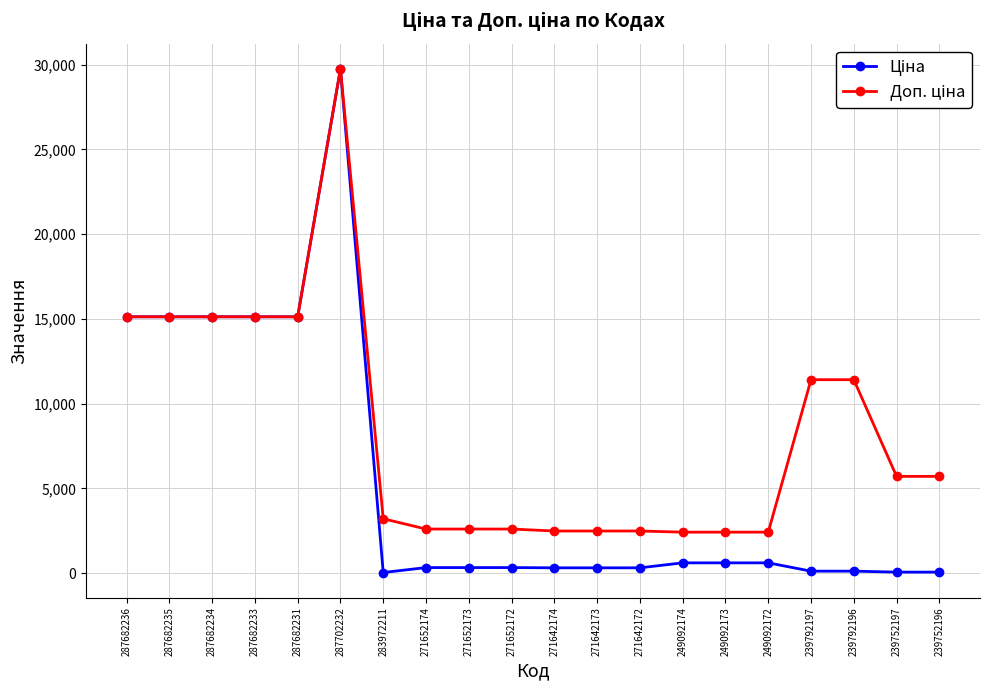

Which label corresponds to the largest value in the chart?

287702232